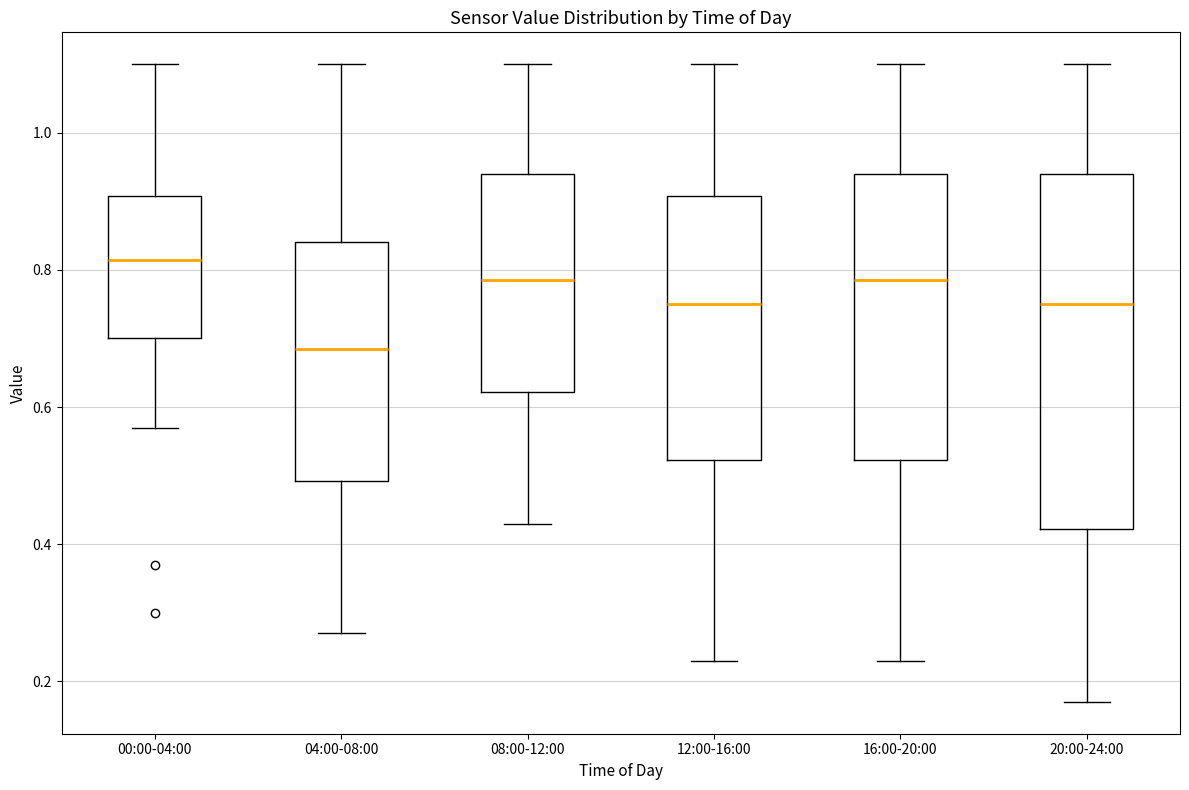

Comparing the boxes themselves (not the whiskers), which one is the tallest?

20:00-24:00